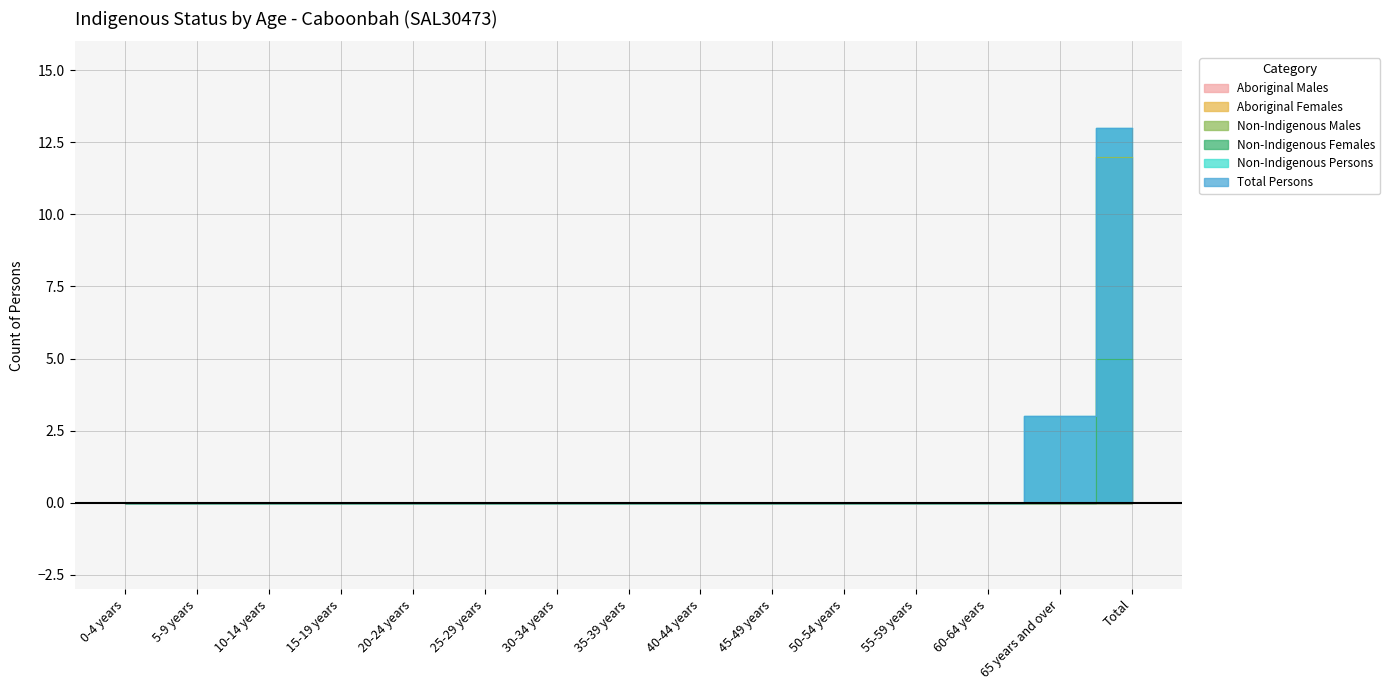

Does the chart have visible grid lines?

Yes